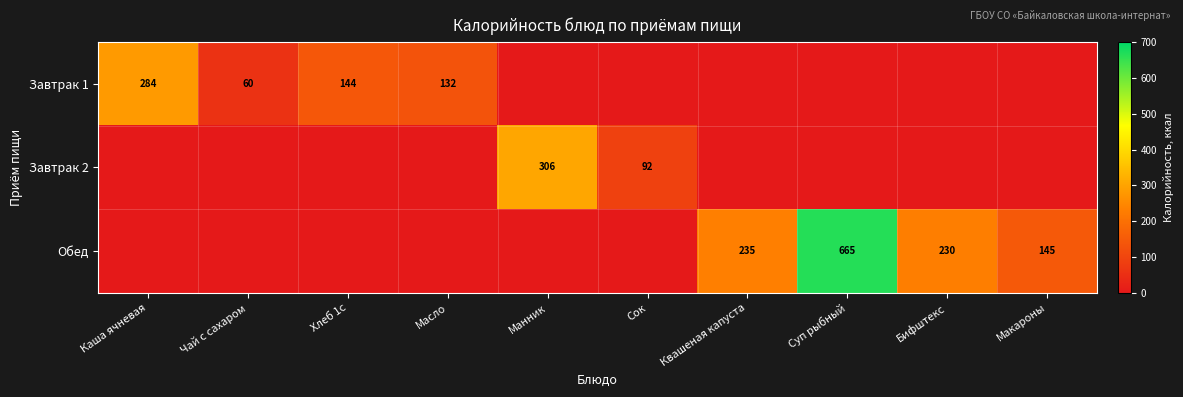

At which label is Обед closest to 332?

Квашеная капуста